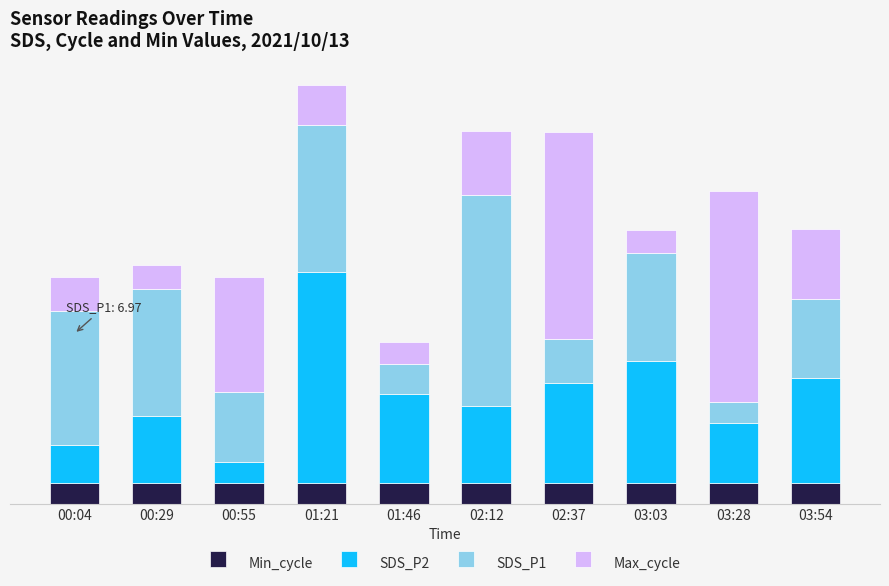

At which label does SDS_P2 first exceed 4?

01:21